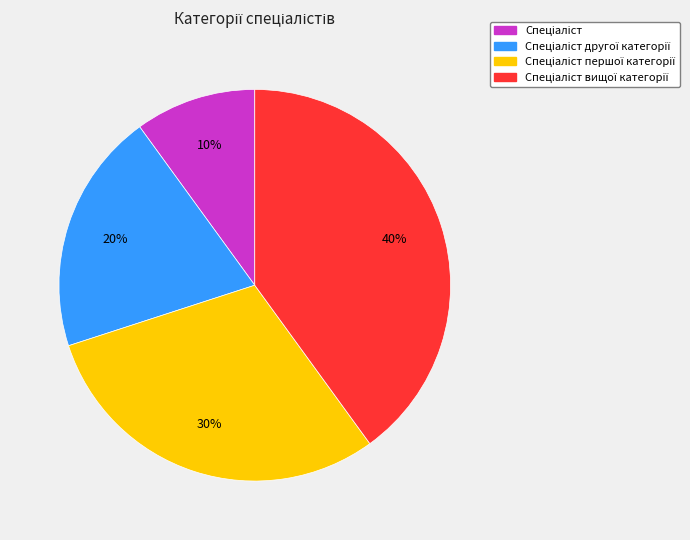

How many slices are in this pie chart?

4